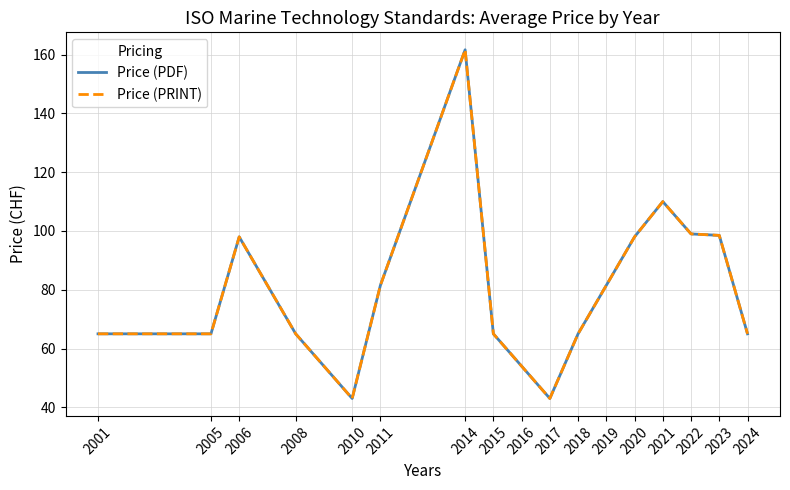

What is the total value across all series at 2015?

130.0